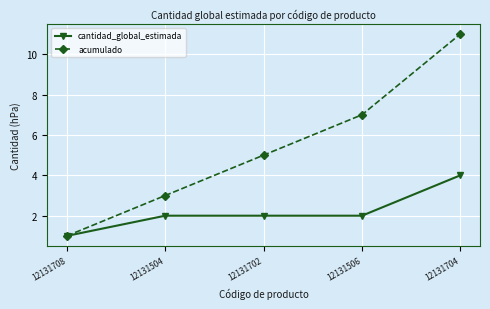

Which series has the largest total across all categories?

acumulado